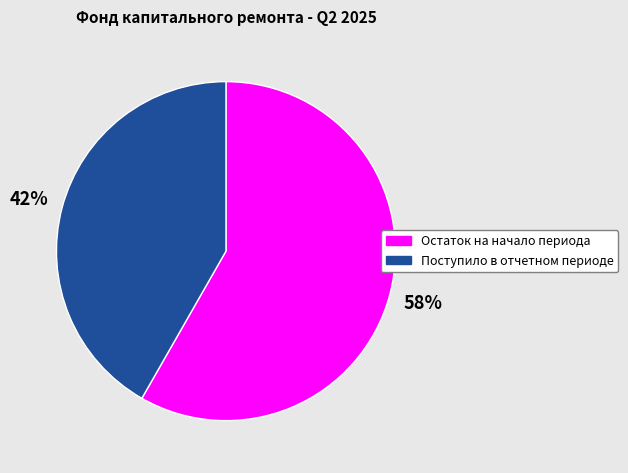

How many slices are in this pie chart?

2